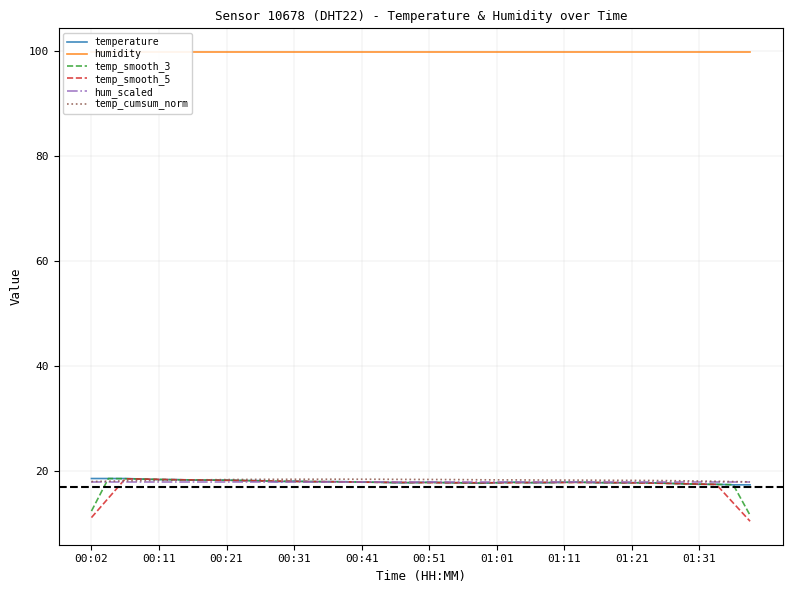

Is it true that temp_smooth_5 equals 27.5 at 21?

False